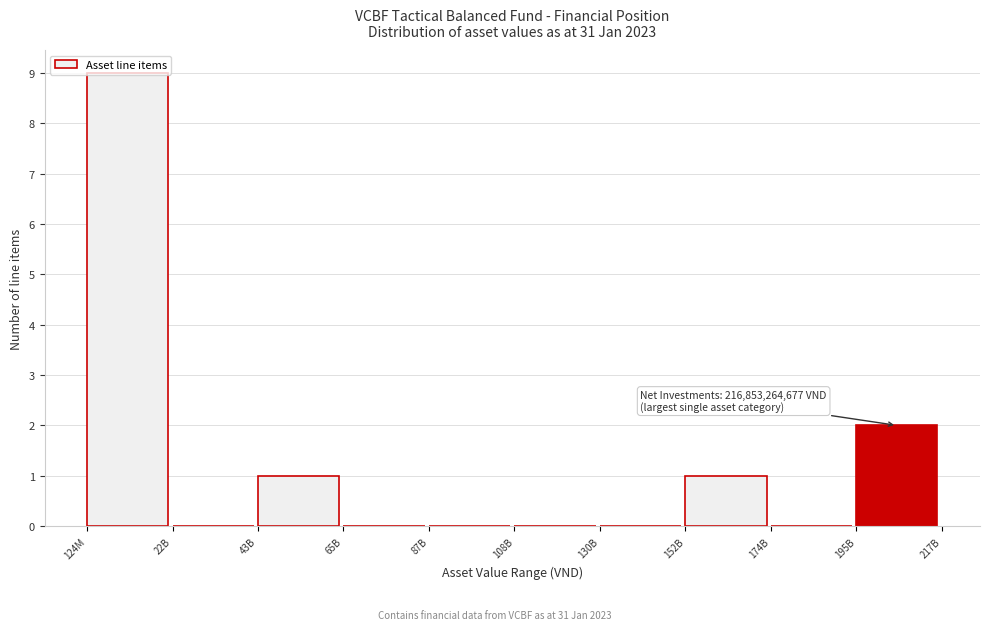

At which label is the value closest to 4?

195B